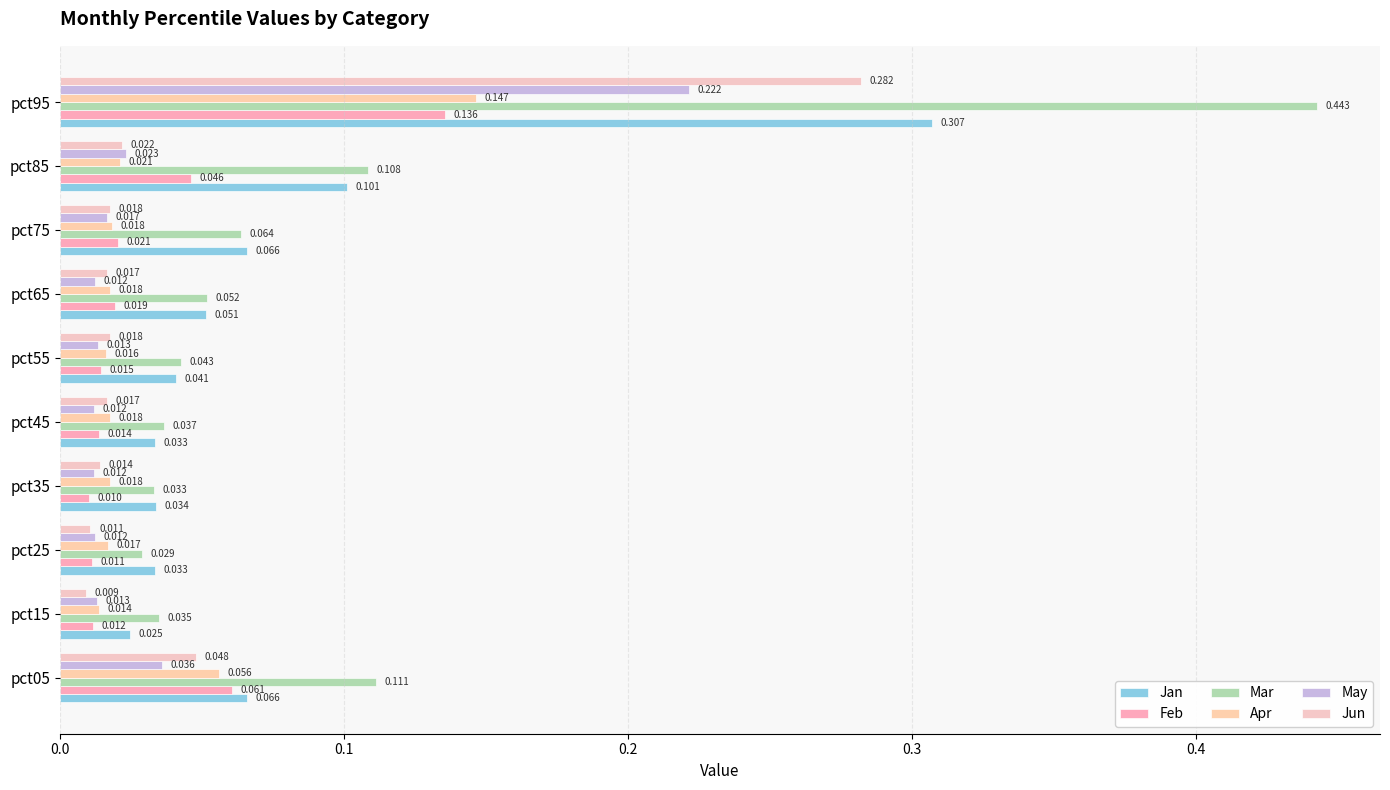

Count the number of data series in this chart.

6